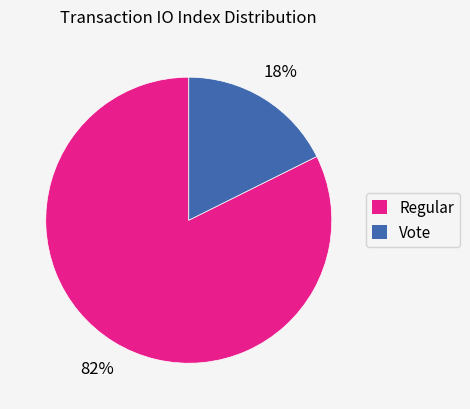

Does any single category account for the majority?

Yes